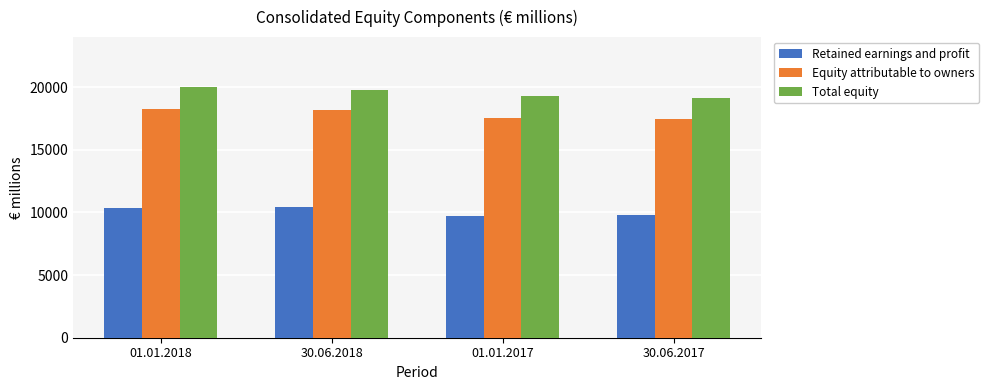

List the series in order of their overall mean, highest first.

Total equity, Equity attributable to owners, Retained earnings and profit